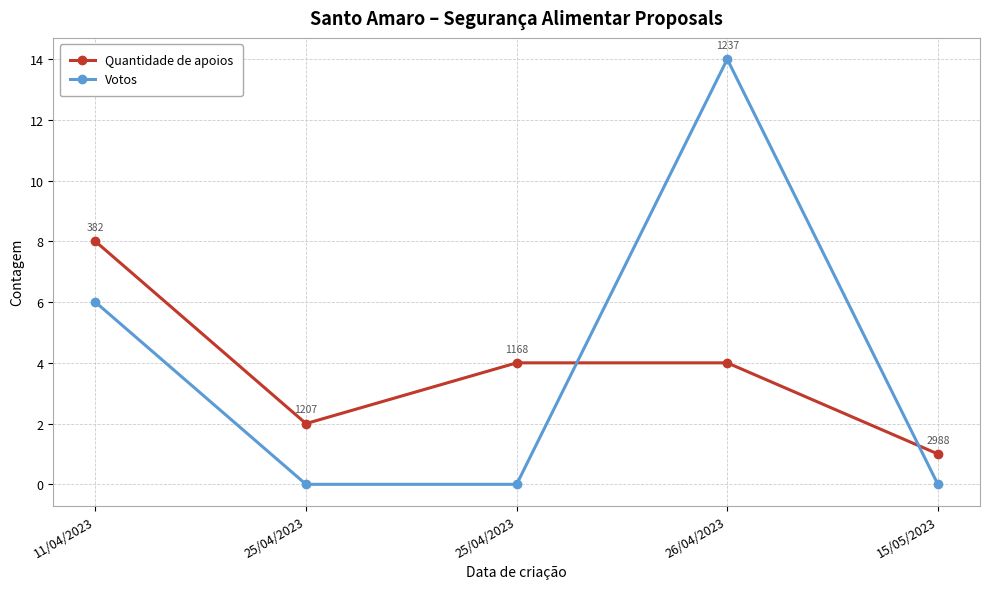

Reading left to right, extract all data points from this chart.

Quantidade de apoios: 11/04/2023=8	25/04/2023=2	25/04/2023=4	26/04/2023=4	15/05/2023=1
Votos: 11/04/2023=6	25/04/2023=0	25/04/2023=0	26/04/2023=14	15/05/2023=0